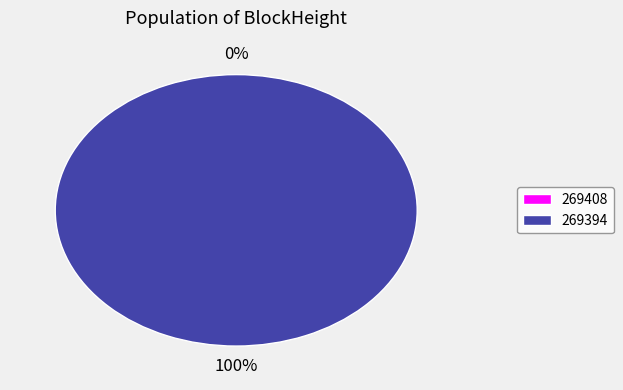

Is there any slice that represents more than half of the pie?

Yes